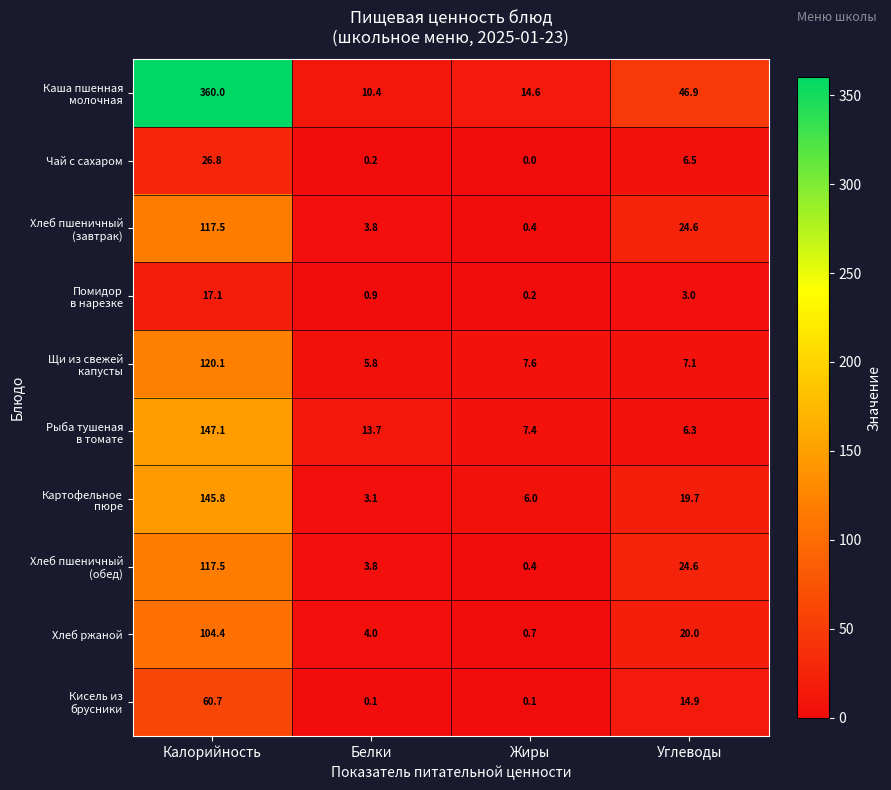

Where is Чай с сахаром nearest to the value 13?

Углеводы